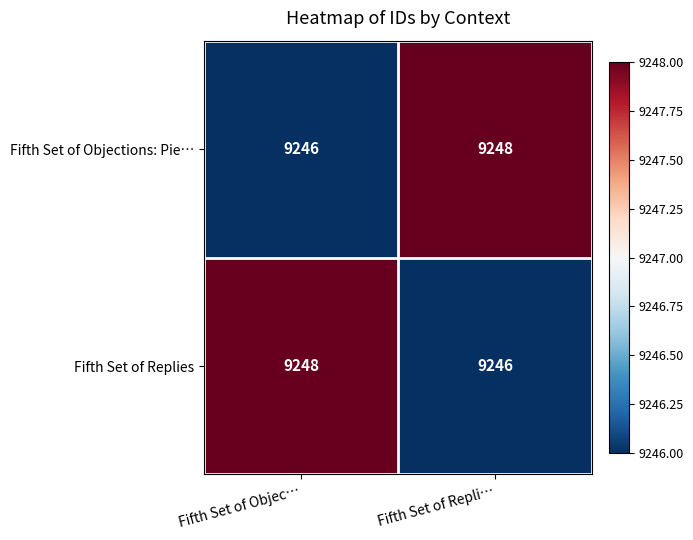

At which label does Fifth Set of Objections: Pie… reach its minimum?

Fifth Set of Objec…